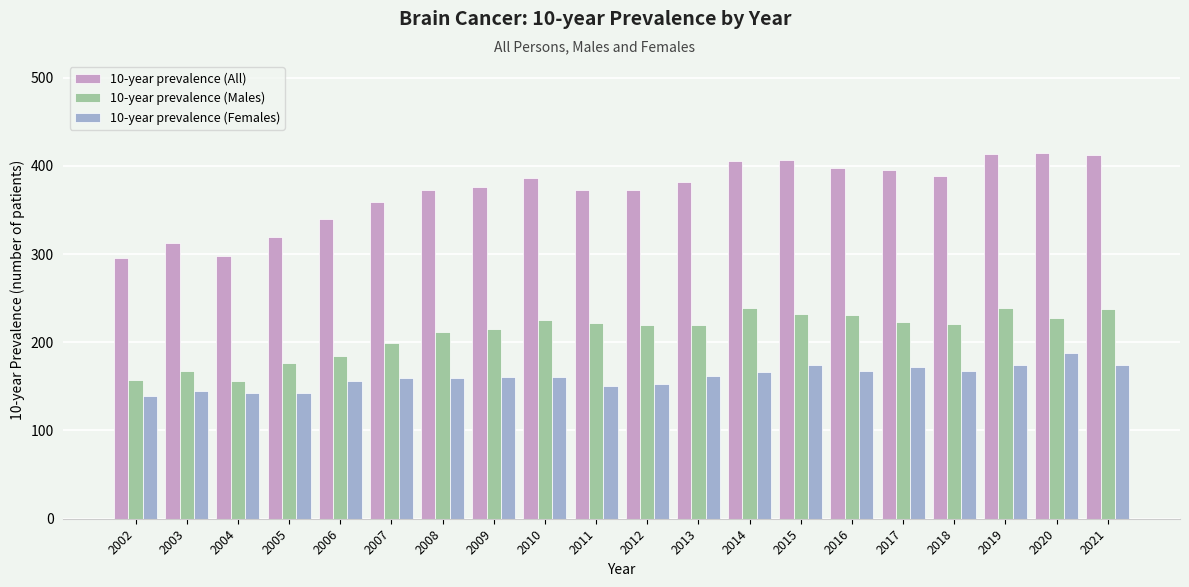

Rank the series by their average value, from lowest to highest.

10-year prevalence (Females), 10-year prevalence (Males), 10-year prevalence (All)